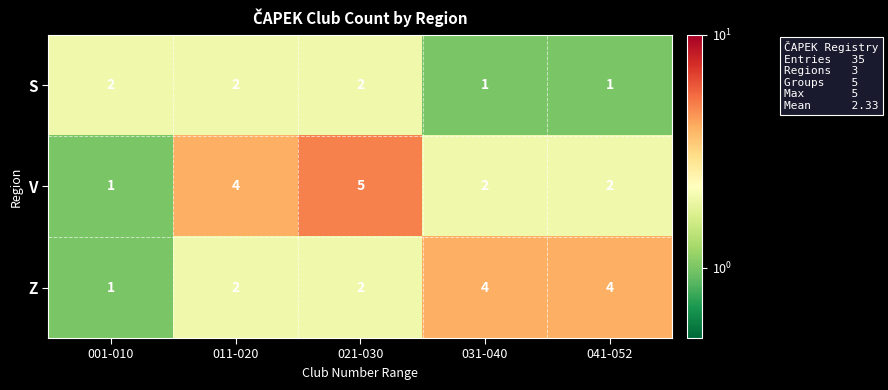

Reading left to right, transcribe all the data shown in this chart.

S: 001-010=2	011-020=2	021-030=2	031-040=1	041-052=1
V: 001-010=1	011-020=4	021-030=5	031-040=2	041-052=2
Z: 001-010=1	011-020=2	021-030=2	031-040=4	041-052=4